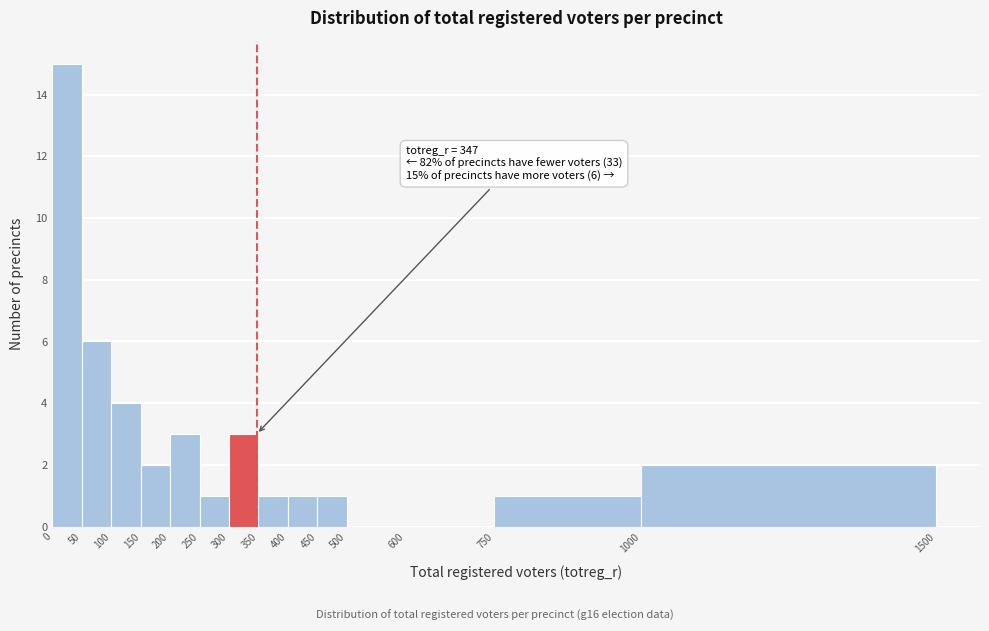

Which range on the x-axis has the tallest bar?

0 to 50